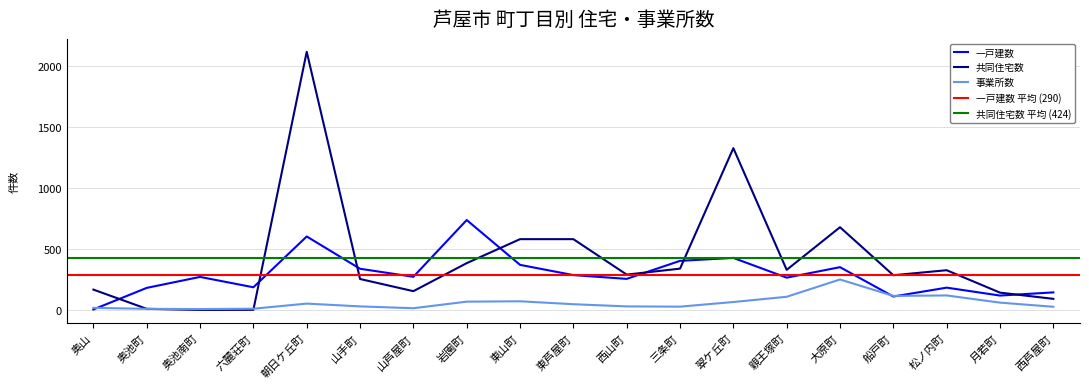

How many times do 一戸建数 and 共同住宅数 cross each other?

7